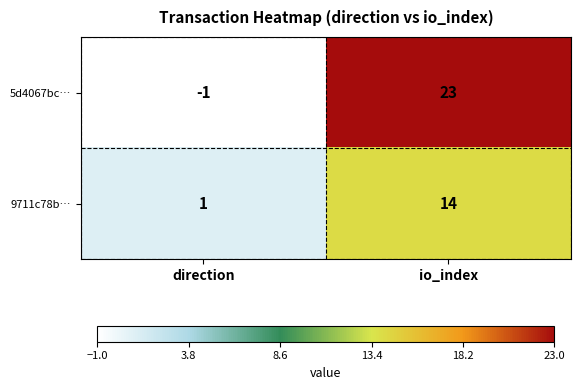

List the series in order of their overall mean, highest first.

5d4067bc…, 9711c78b…